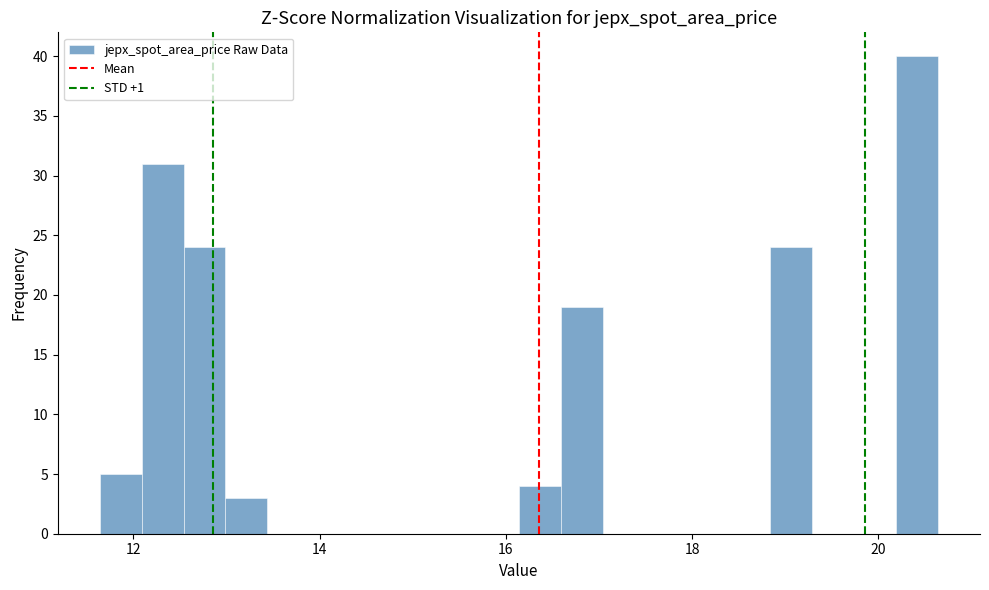

Around what value on the x-axis is the tallest bar? Give the approximate position of its centre, as read against the axis.

20.4